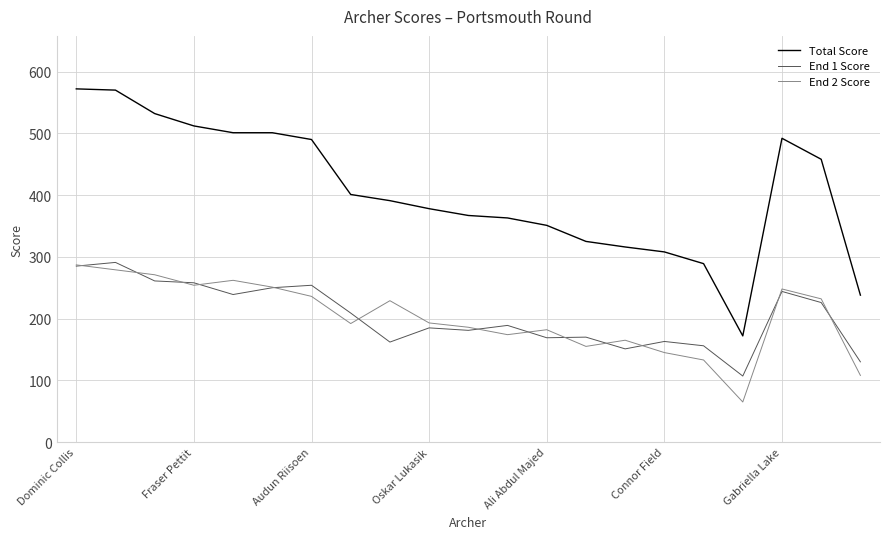

What are all the series names shown in the legend?

Total Score, End 1 Score, End 2 Score